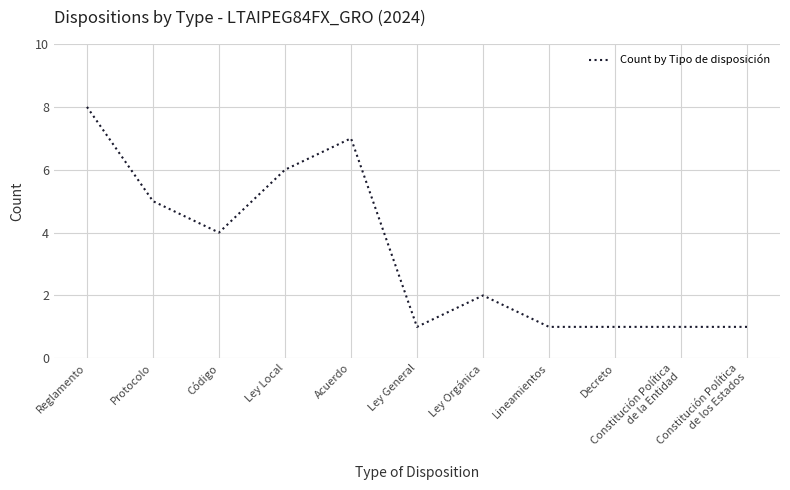

What position from the right is Decreto?

3